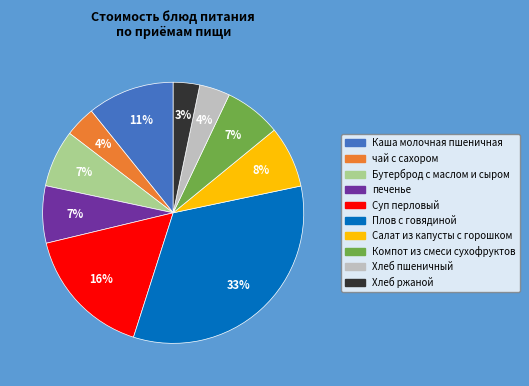

The Суп перловый slice represents 16% of the pie. True or false?

True